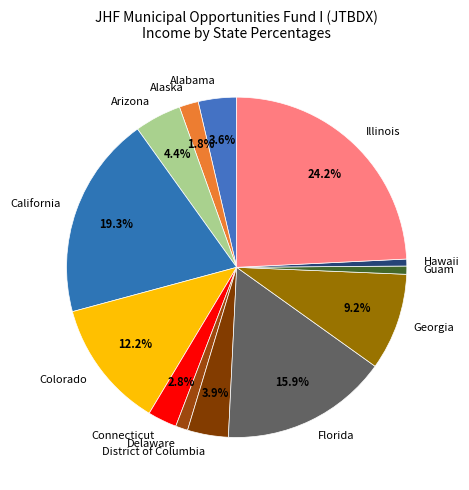

Combined, do District of Columbia and Alabama account for over 50%?

No